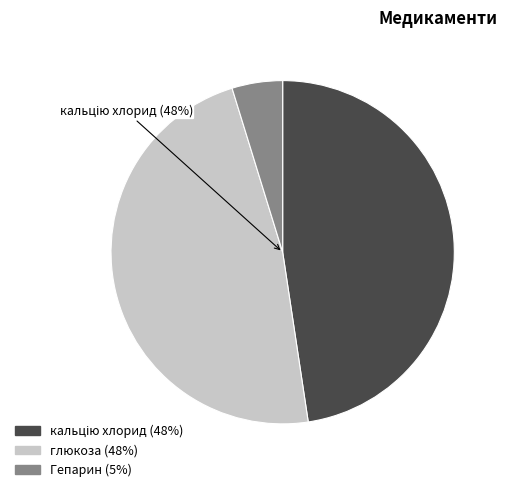

Count the number of slices in the pie.

3